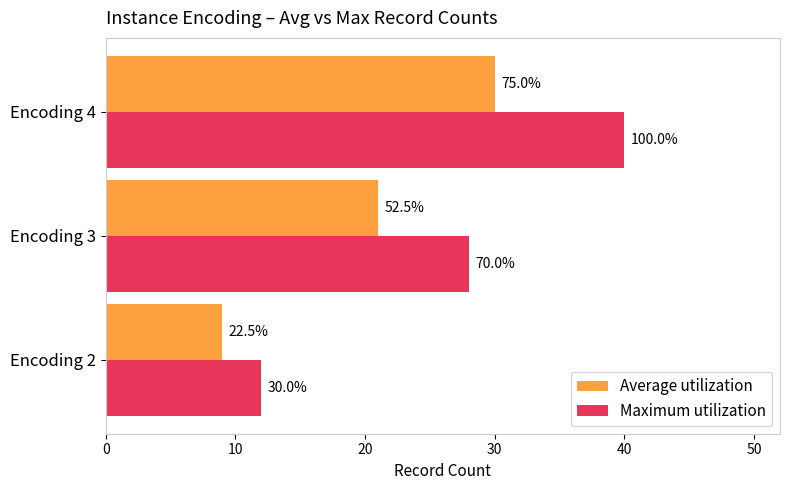

What are all the series names shown in the legend?

Average utilization, Maximum utilization